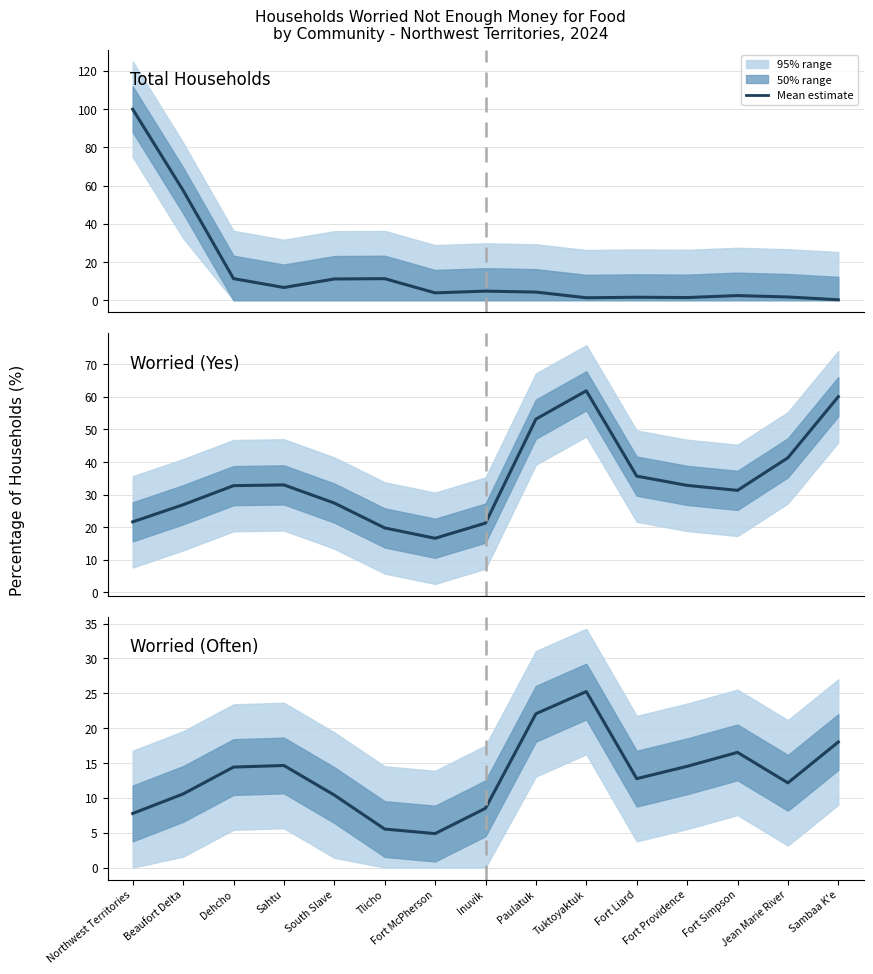

Reading left to right, transcribe all the data shown in this chart.

Total Households: 100.0	57.5	11.3	6.7	11.1	11.3	3.9	4.8	4.3	1.3	1.6	1.4	2.4	1.7	0.2
Worried (Yes): 21.7	26.9	32.8	33.0	27.4	19.8	16.6	21.3	53.2	61.9	35.7	32.8	31.3	41.3	60.0
Worried (Often): 7.8	10.6	14.4	14.6	10.4	5.5	4.9	8.5	22.1	25.3	12.8	14.5	16.5	12.2	18.0